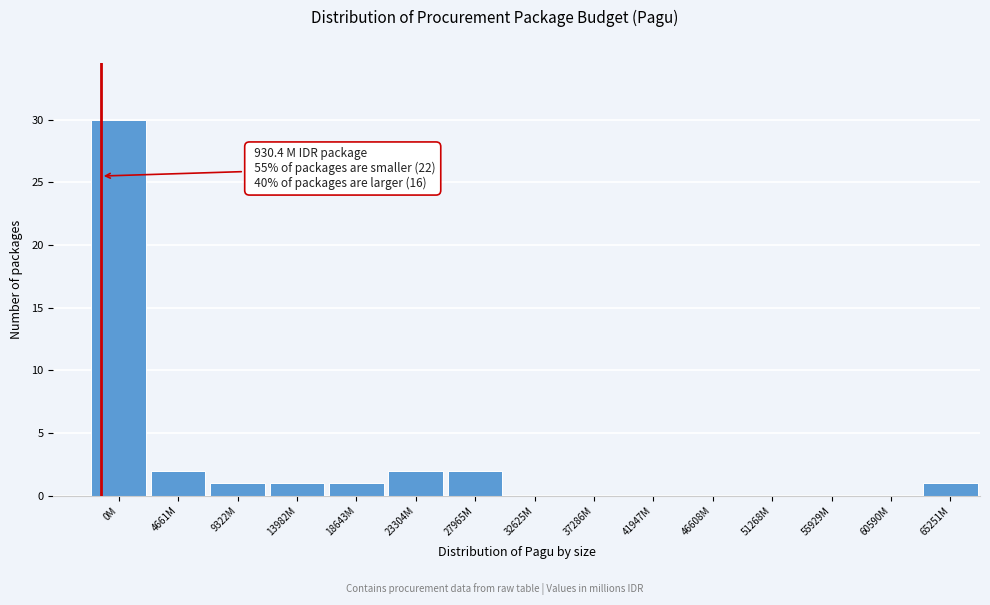

Reading left to right, what are all the values shown in this chart?

0M=30	4661M=2	9322M=1	13982M=1	18643M=1	23304M=2	27965M=2	32625M=0	37286M=0	41947M=0	46608M=0	51268M=0	55929M=0	60590M=0	65251M=1